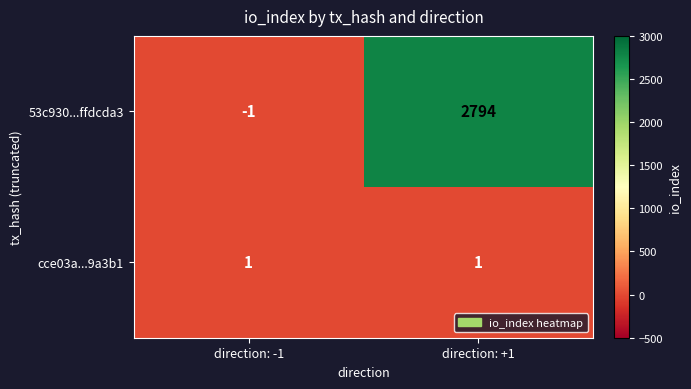

Is the value of cce03a...9a3b1 at direction: +1 greater than the value of 53c930...ffdcda3 at direction: +1?

No